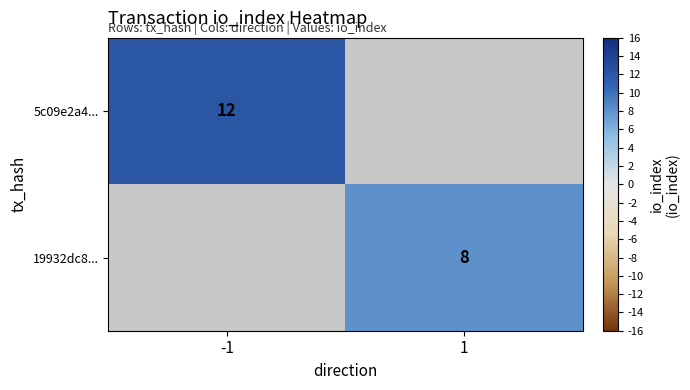

How many categories are shown in the chart?

2